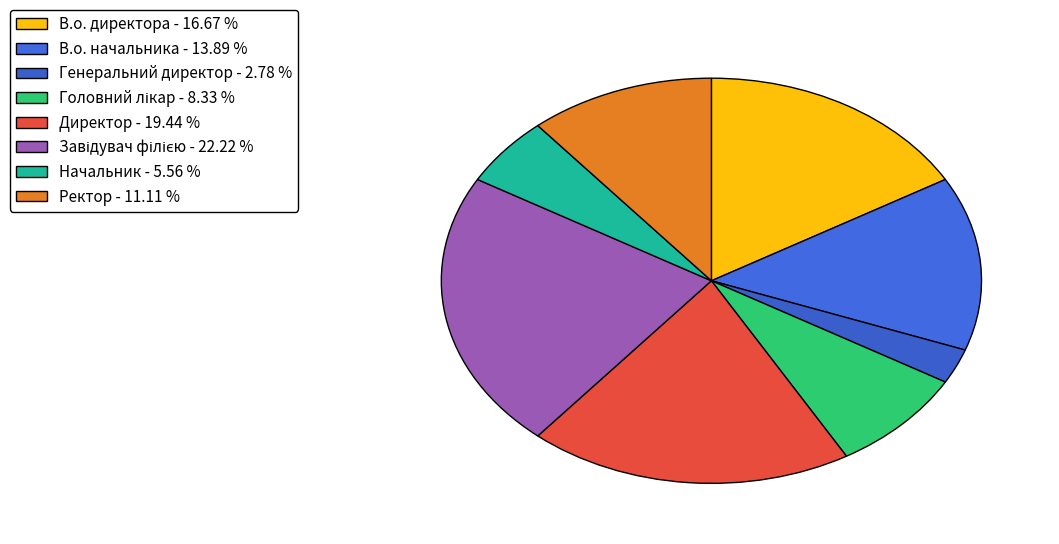

Is the sum of В.о. директора and Ректор greater than half?

No